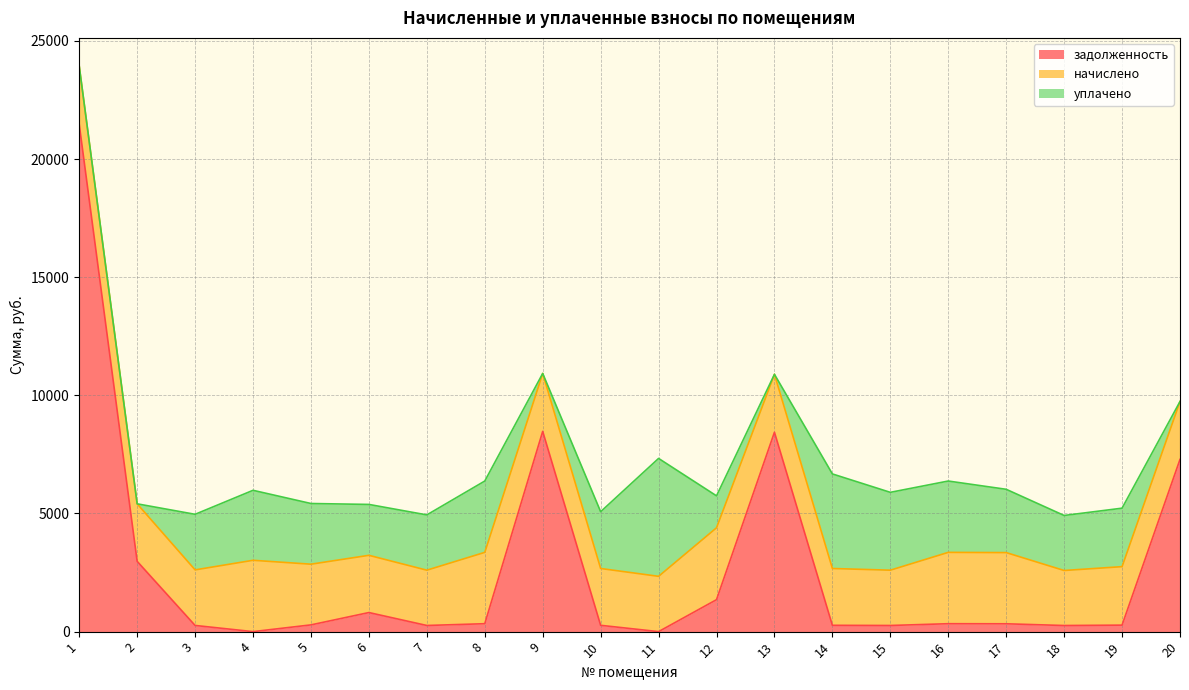

What is the value of the уплачено point at the 14th from the left?

4001.6